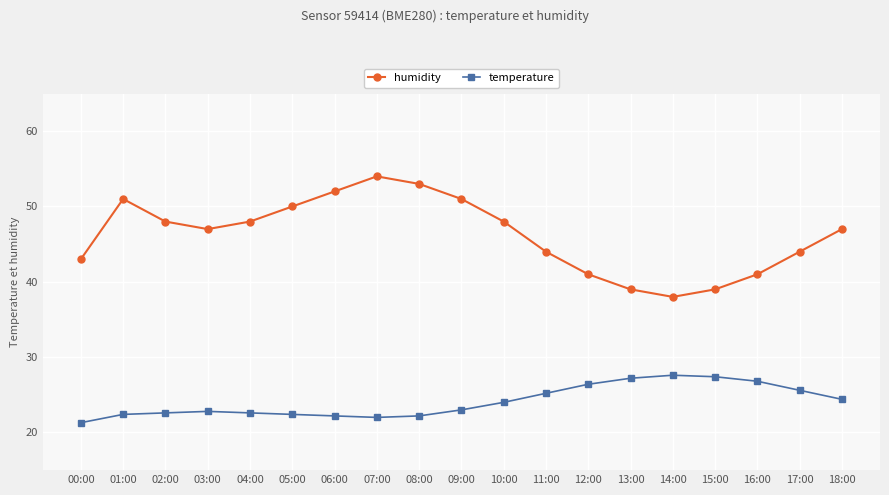

Is it true that temperature equals 27.2 at 13:00?

True